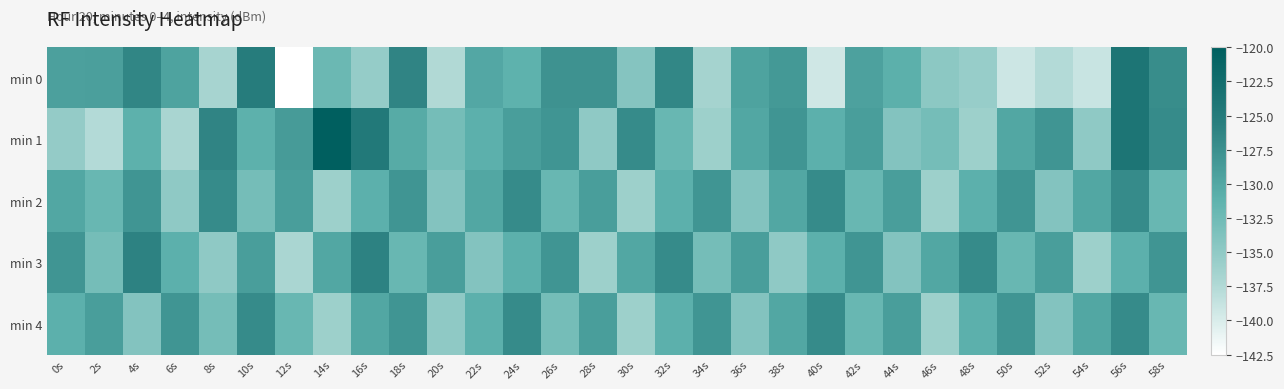

What is the maximum value shown in the chart?

-120.0